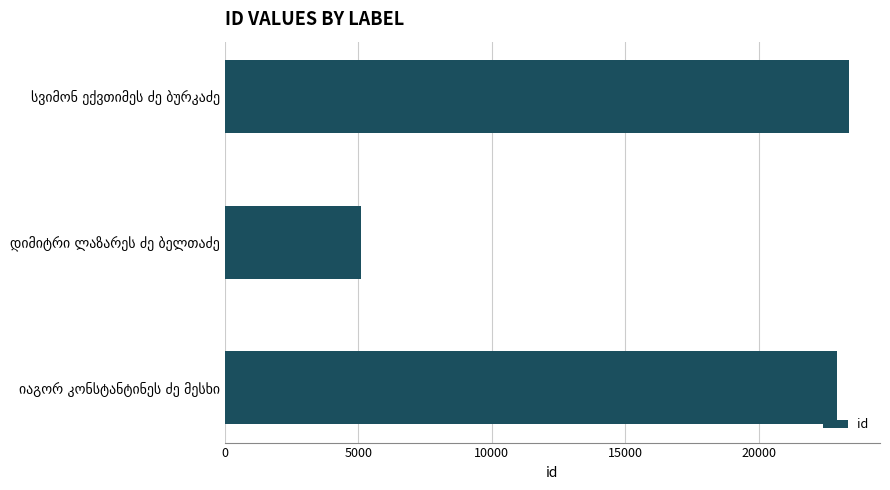

What is the greatest value displayed?

23355